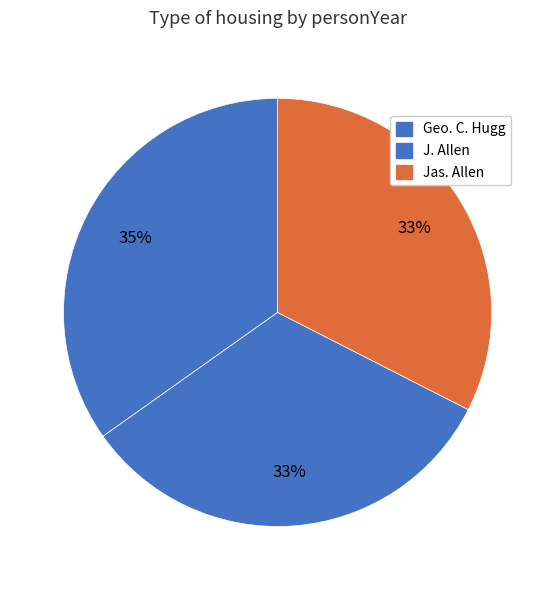

The J. Allen slice represents 33% of the pie. True or false?

True